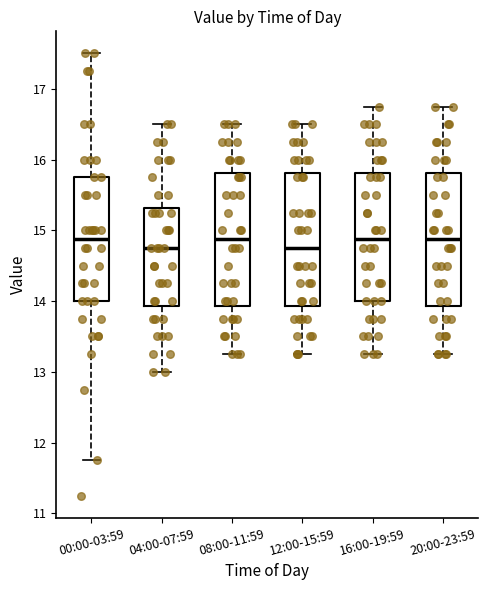

Reading left to right, transcribe this box plot: for each box, give where its median line is, the range the box spans, and where its two whiskers end, as read against the y-axis. The values are not printed on the chart, so give them approximately, as read against the axis.

00:00-03:59: median 14.9, box 14.0 to 15.8, whiskers 11.8 to 17.5
04:00-07:59: median 14.8, box 13.9 to 15.3, whiskers 13.0 to 16.5
08:00-11:59: median 14.9, box 13.9 to 15.8, whiskers 13.3 to 16.5
12:00-15:59: median 14.8, box 13.9 to 15.8, whiskers 13.3 to 16.5
16:00-19:59: median 14.9, box 14.0 to 15.8, whiskers 13.3 to 16.8
20:00-23:59: median 14.9, box 13.9 to 15.8, whiskers 13.3 to 16.8